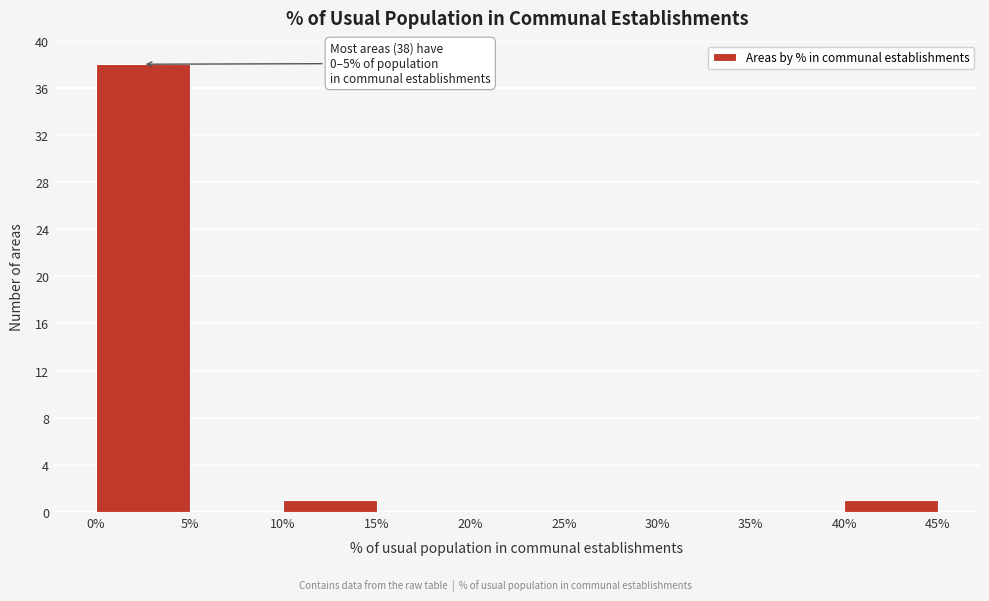

Which range on the x-axis has the tallest bar?

0% to 5%